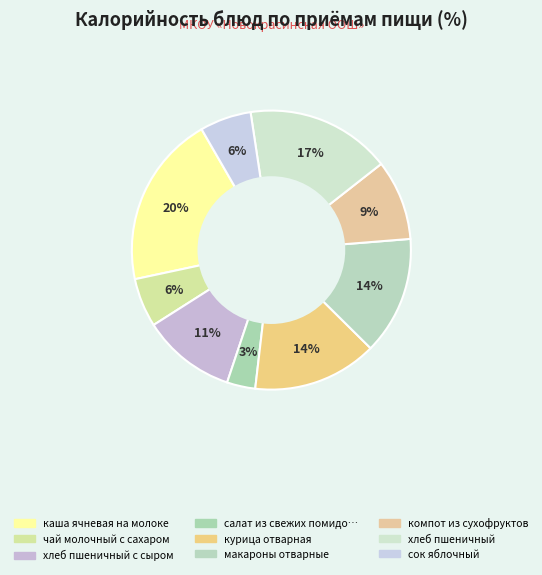

Count the number of slices in the pie.

9